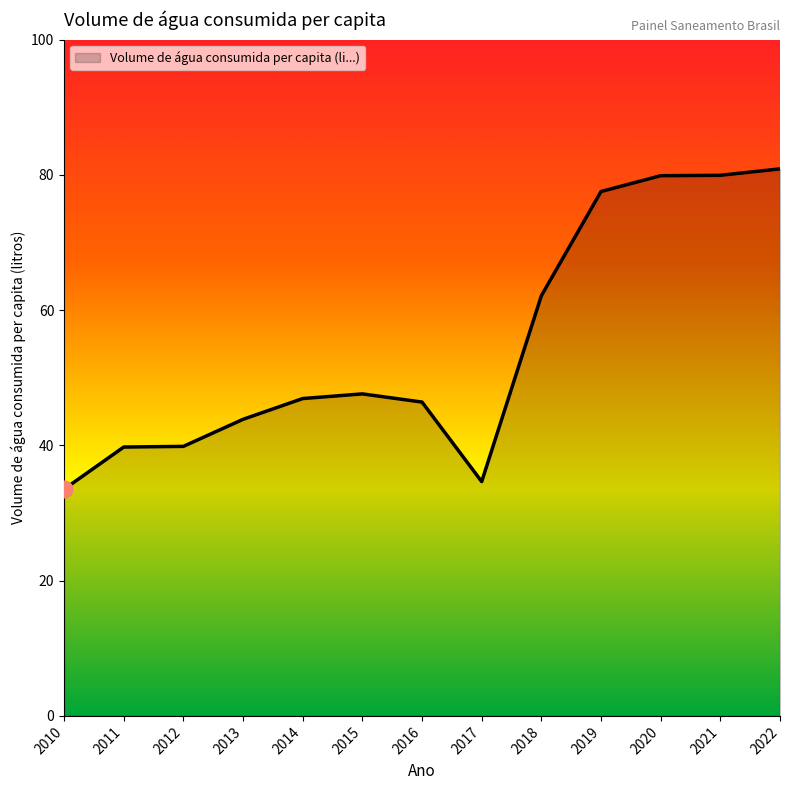

The value at 2018 is 62.1. True or false?

True